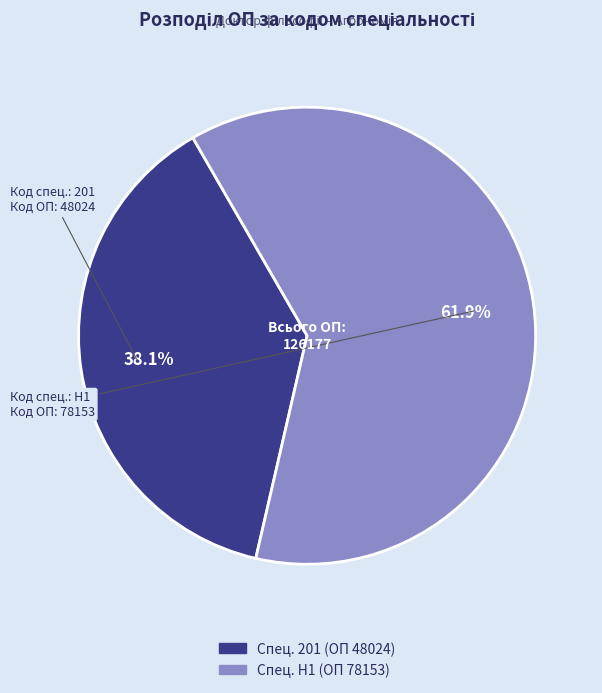

Is there a majority slice in this chart?

Yes